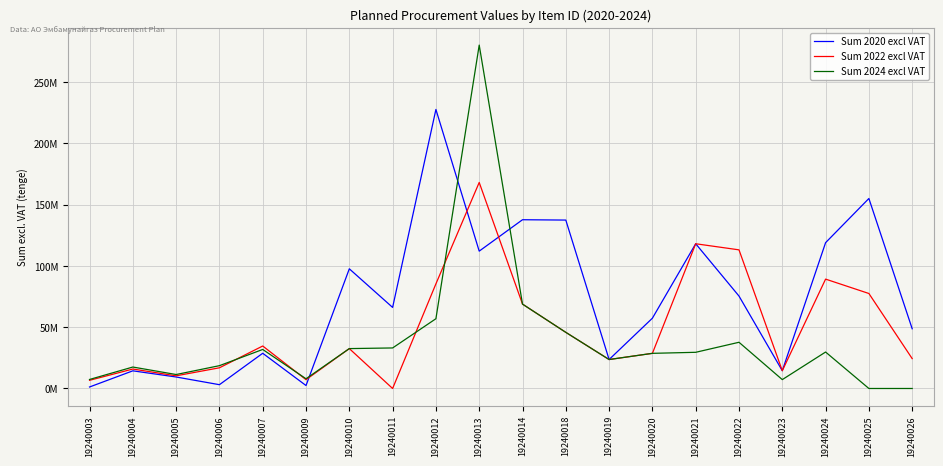

Does the chart have visible grid lines?

Yes